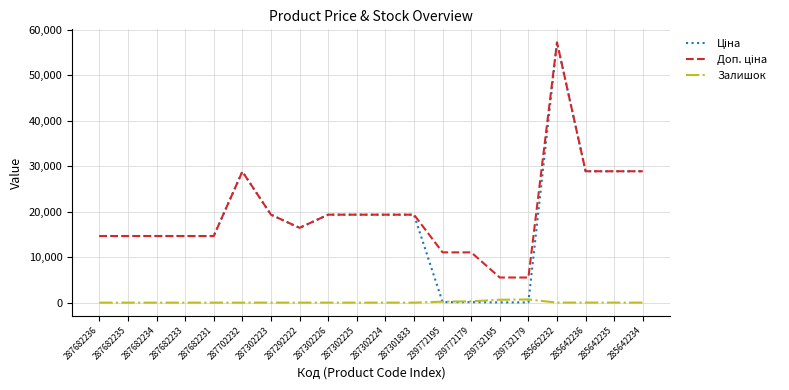

At which category does the chart reach its peak across all series?

285662232